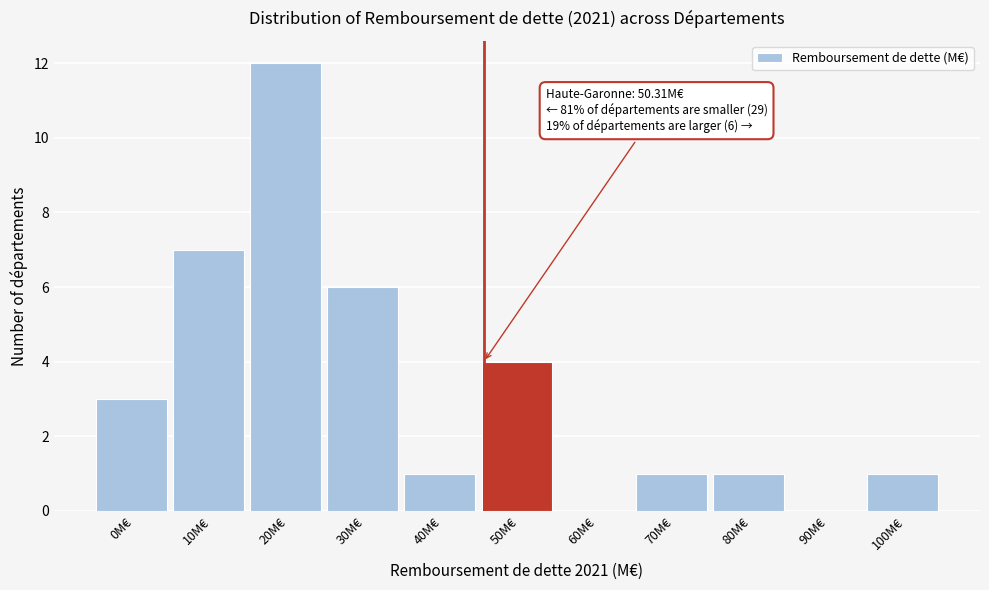

Reading left to right, list all the values displayed in this chart.

0M€=3	10M€=7	20M€=12	30M€=6	40M€=1	50M€=4	60M€=0	70M€=1	80M€=1	90M€=0	100M€=1